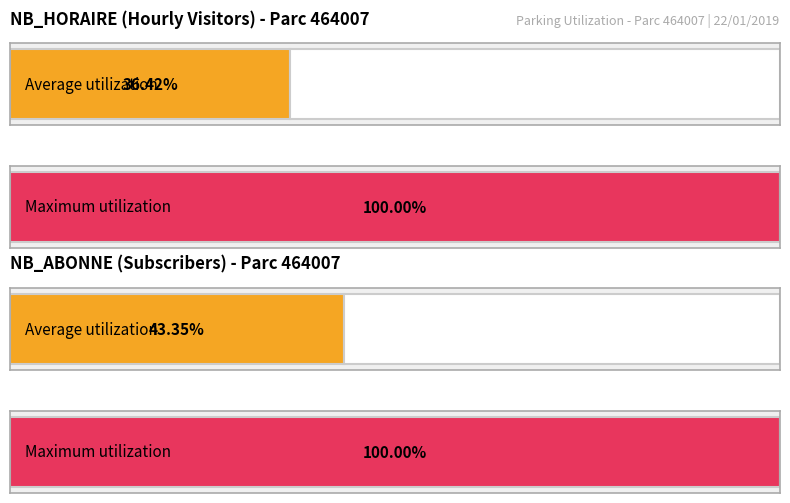

The NB_ABONNE series shows 24 at 8. True or false?

False